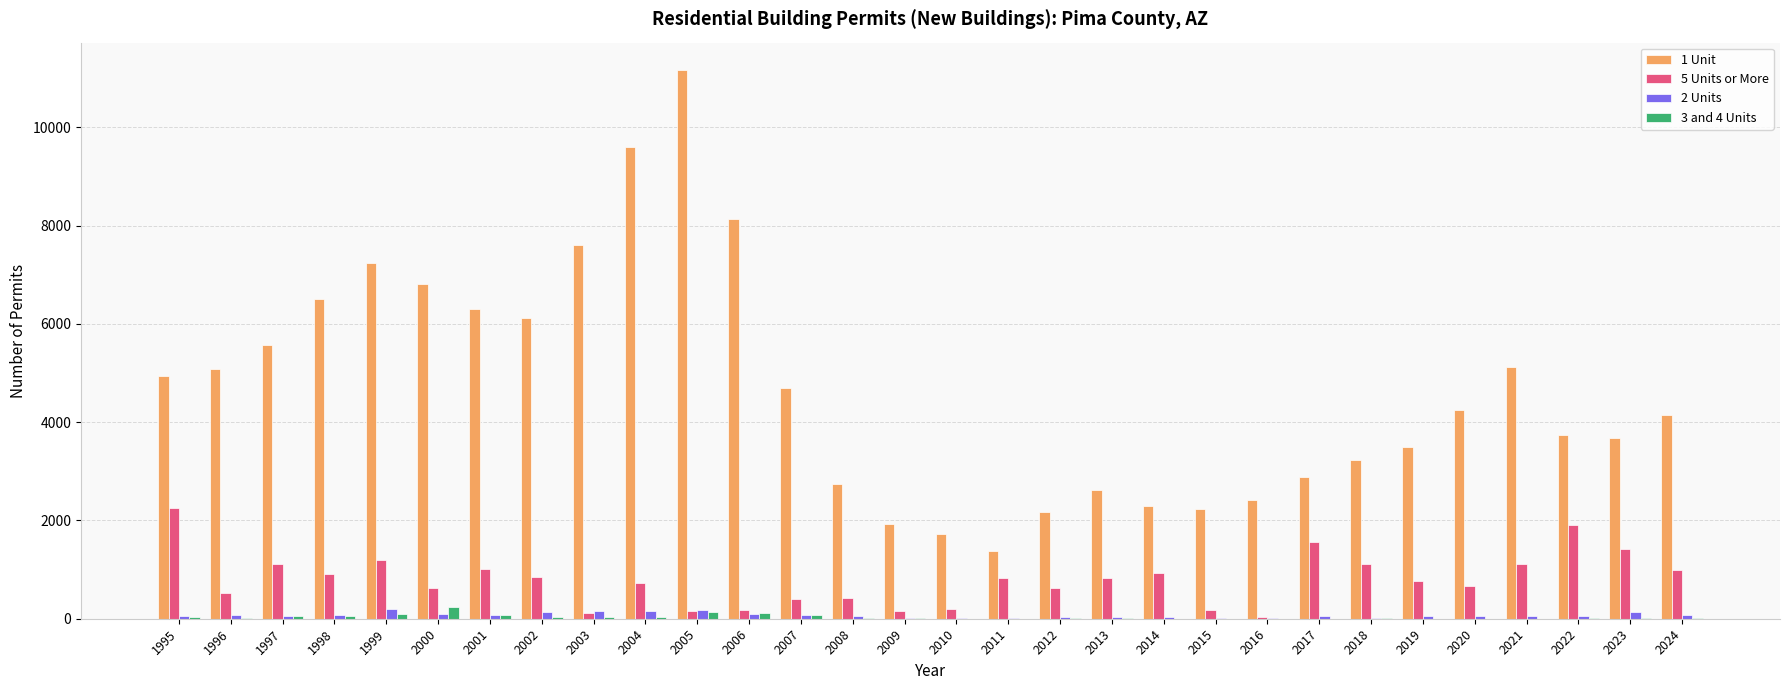

How many series are shown in this chart?

4